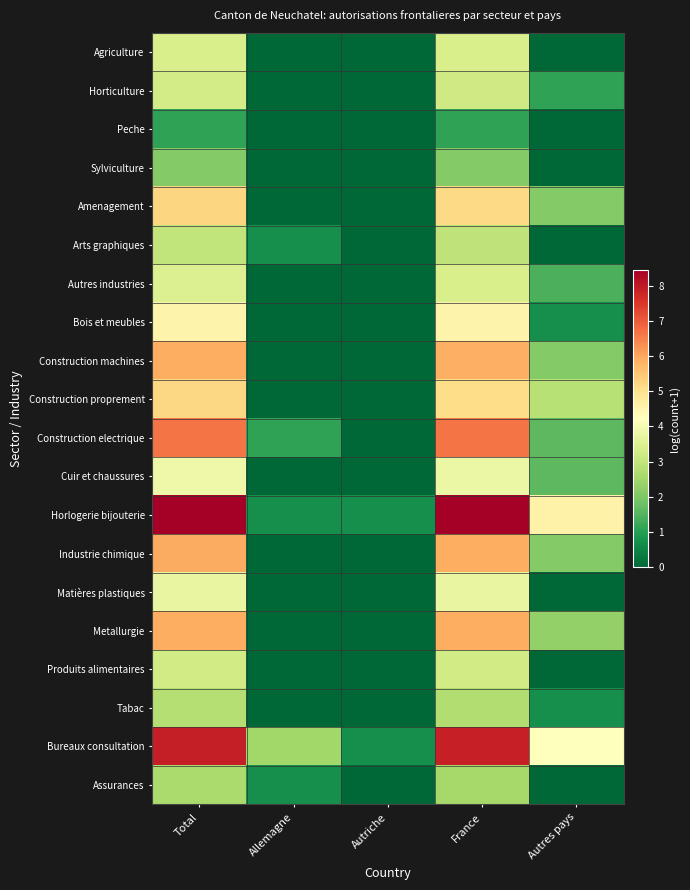

Reading left to right, list all the values displayed in this chart.

Agriculture: Total=3.4	Allemagne=0.0	Autriche=0.0	France=3.4	Autres pays=0.0
Horticulture: Total=3.3	Allemagne=0.0	Autriche=0.0	France=3.2	Autres pays=1.1
Peche: Total=1.1	Allemagne=0.0	Autriche=0.0	France=1.1	Autres pays=0.0
Sylviculture: Total=2.1	Allemagne=0.0	Autriche=0.0	France=2.1	Autres pays=0.0
Amenagement: Total=5.2	Allemagne=0.0	Autriche=0.0	France=5.2	Autres pays=2.1
Arts graphiques: Total=3.0	Allemagne=0.7	Autriche=0.0	France=2.9	Autres pays=0.0
Autres industries: Total=3.5	Allemagne=0.0	Autriche=0.0	France=3.4	Autres pays=1.4
Bois et meubles: Total=4.5	Allemagne=0.0	Autriche=0.0	France=4.5	Autres pays=0.7
Construction machines: Total=5.9	Allemagne=0.0	Autriche=0.0	France=5.9	Autres pays=2.1
Construction proprement: Total=5.2	Allemagne=0.0	Autriche=0.0	France=5.1	Autres pays=2.8
Construction electrique: Total=6.7	Allemagne=1.1	Autriche=0.0	France=6.6	Autres pays=1.6
Cuir et chaussures: Total=3.9	Allemagne=0.0	Autriche=0.0	France=3.8	Autres pays=1.6
Horlogerie bijouterie: Total=8.4	Allemagne=0.7	Autriche=0.7	France=8.4	Autres pays=4.6
Industrie chimique: Total=5.9	Allemagne=0.0	Autriche=0.0	France=5.9	Autres pays=2.1
Matières plastiques: Total=3.7	Allemagne=0.0	Autriche=0.0	France=3.7	Autres pays=0.0
Metallurgie: Total=5.9	Allemagne=0.0	Autriche=0.0	France=5.9	Autres pays=2.3
Produits alimentaires: Total=3.3	Allemagne=0.0	Autriche=0.0	France=3.3	Autres pays=0.0
Tabac: Total=2.8	Allemagne=0.0	Autriche=0.0	France=2.7	Autres pays=0.7
Bureaux consultation: Total=7.9	Allemagne=2.5	Autriche=0.7	France=7.9	Autres pays=4.2
Assurances: Total=2.6	Allemagne=0.7	Autriche=0.0	France=2.6	Autres pays=0.0